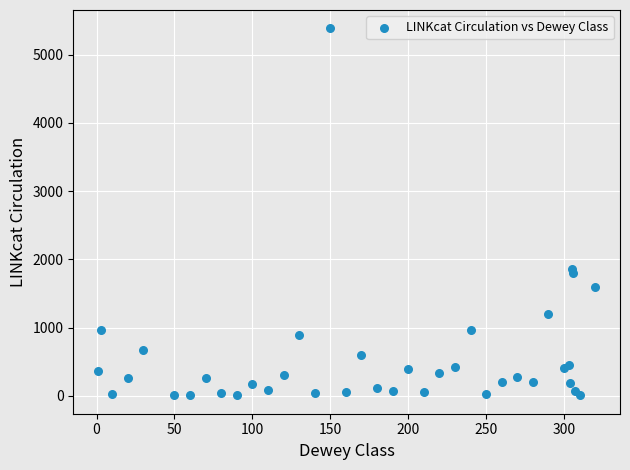

What Y value in the scatter plot is closest to 2695?

1854